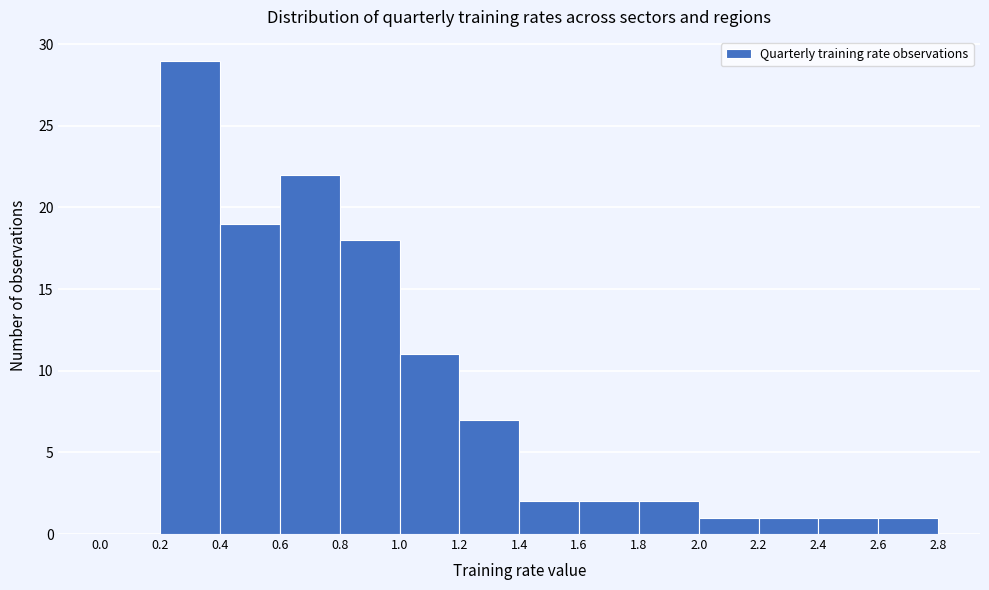

Reading left to right, list every bar in this chart as the range it spans on the x-axis followed by its height. The values are not printed on the chart, so give them approximately, as read against the axis.

0.0 to 0.2: 0
0.2 to 0.4: 29
0.4 to 0.6: 19
0.6 to 0.8: 22
0.8 to 1.0: 18
1.0 to 1.2: 11
1.2 to 1.4: 7
1.4 to 1.6: 2
1.6 to 1.8: 2
1.8 to 2.0: 2
2.0 to 2.2: 1
2.2 to 2.4: 1
2.4 to 2.6: 1
2.6 to 2.8: 1